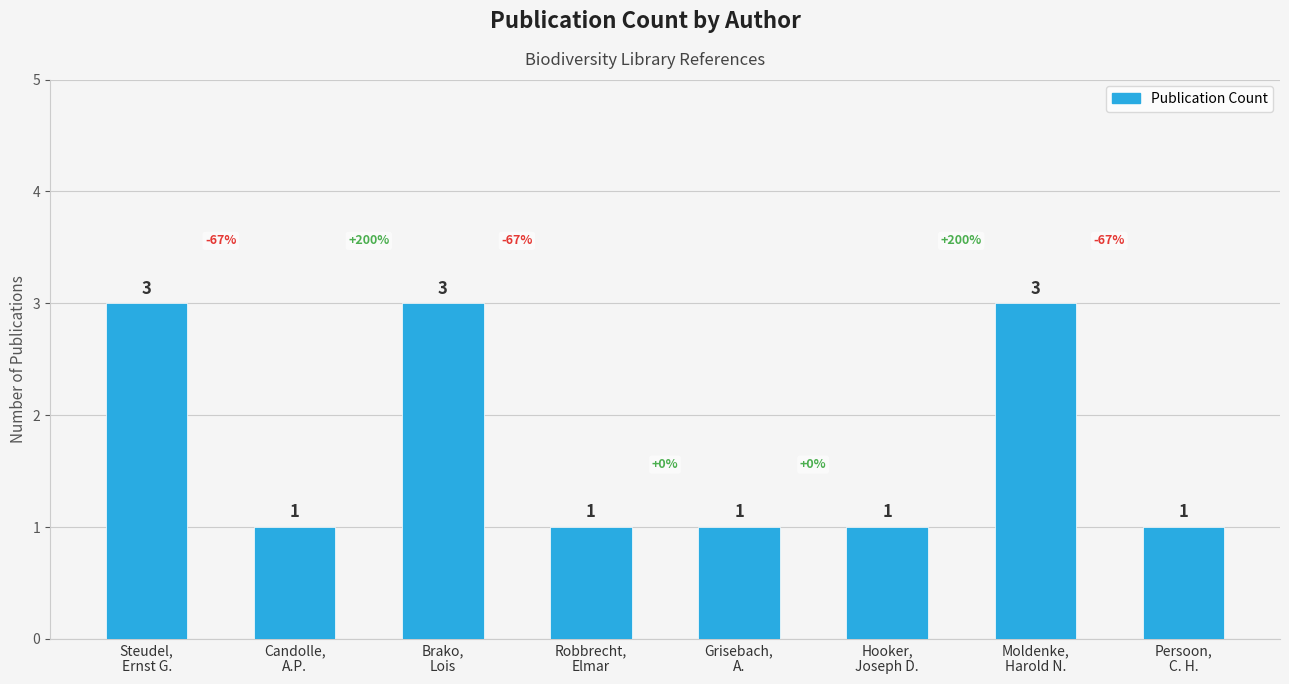

What is the value of the 1st bar from the left?

3